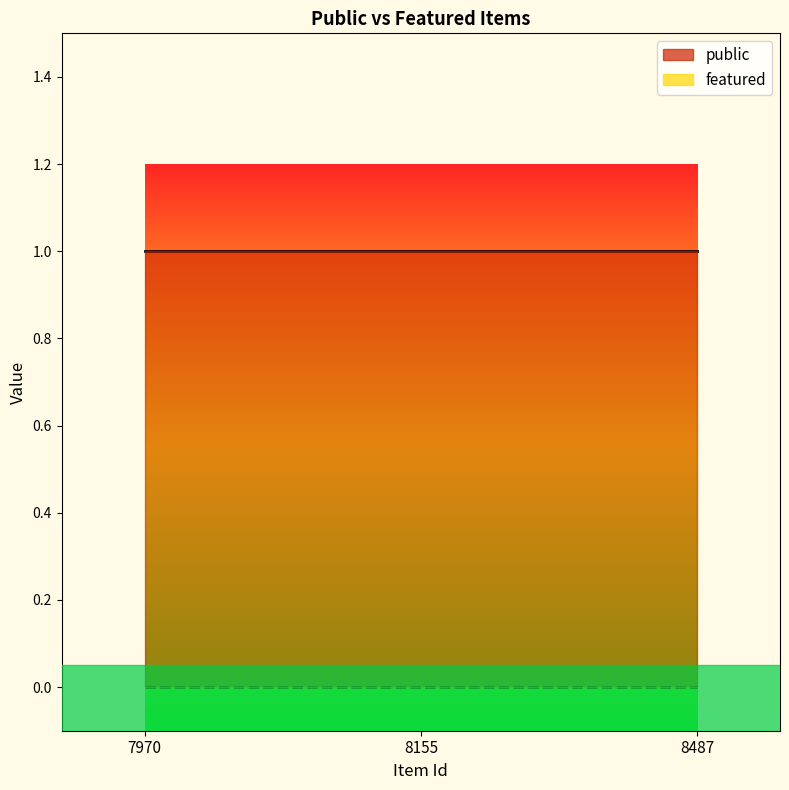

How many data points does each series have?

3